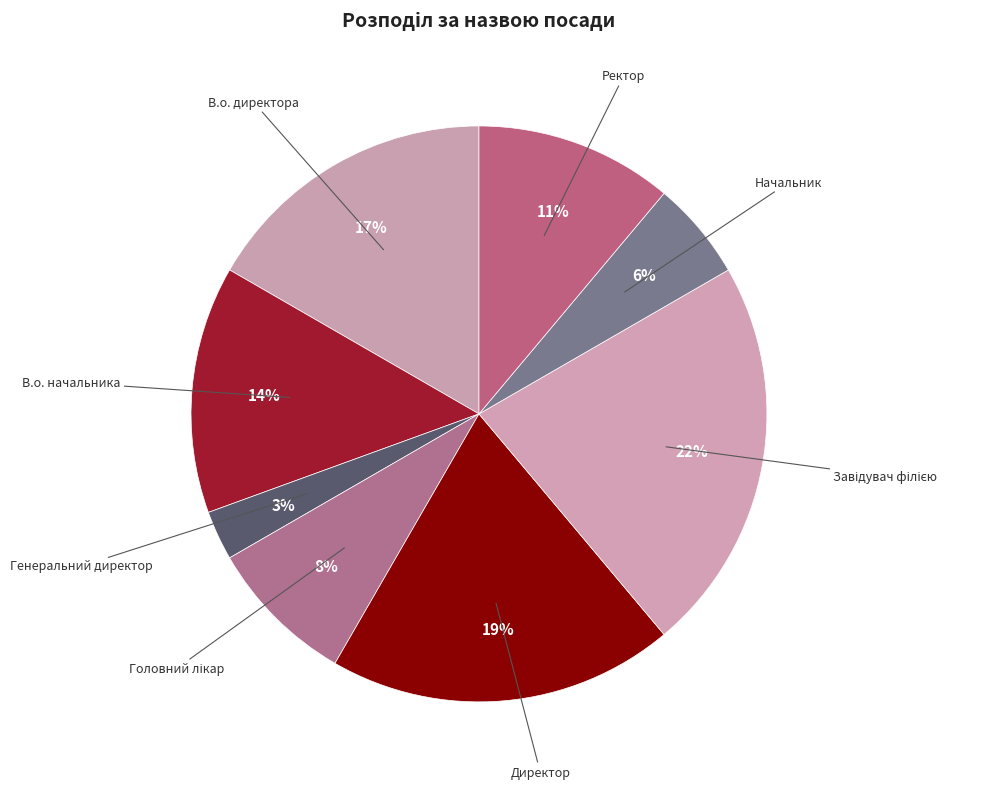

Which slice is the smallest?

Генеральний директор